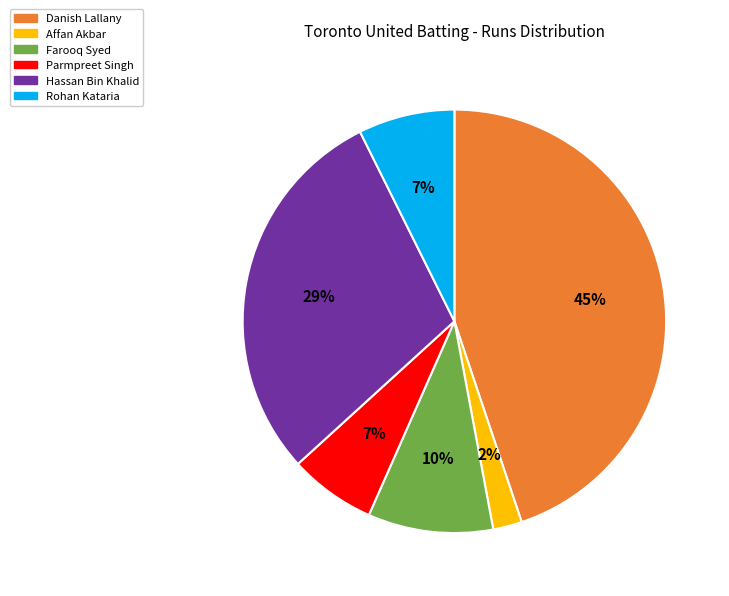

Is there a majority slice in this chart?

No